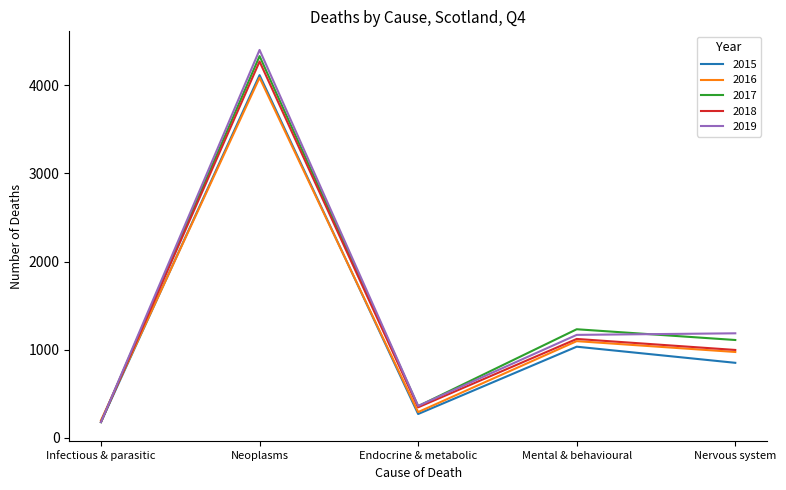

Where is 2018 nearest to the value 2226?

Mental & behavioural